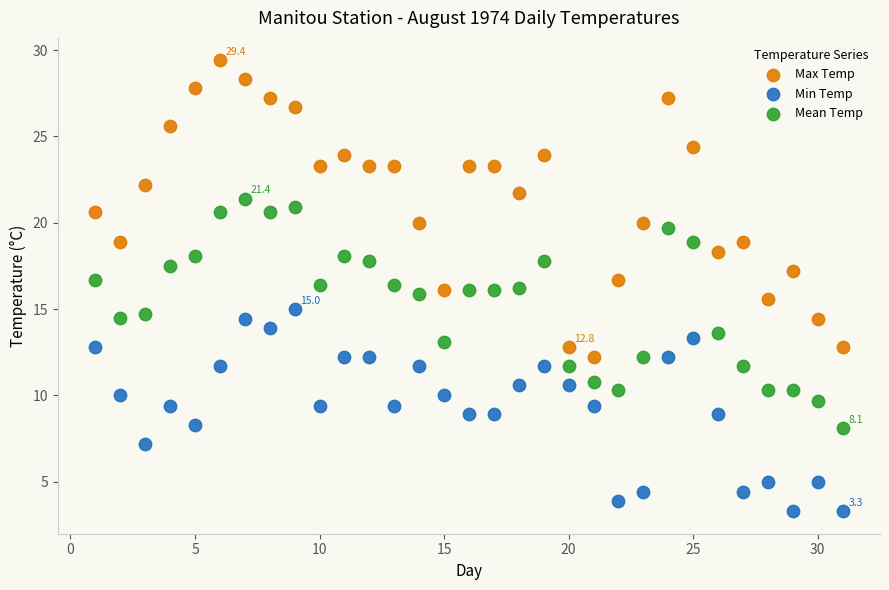

Which series contains the highest Y value?

Max Temp